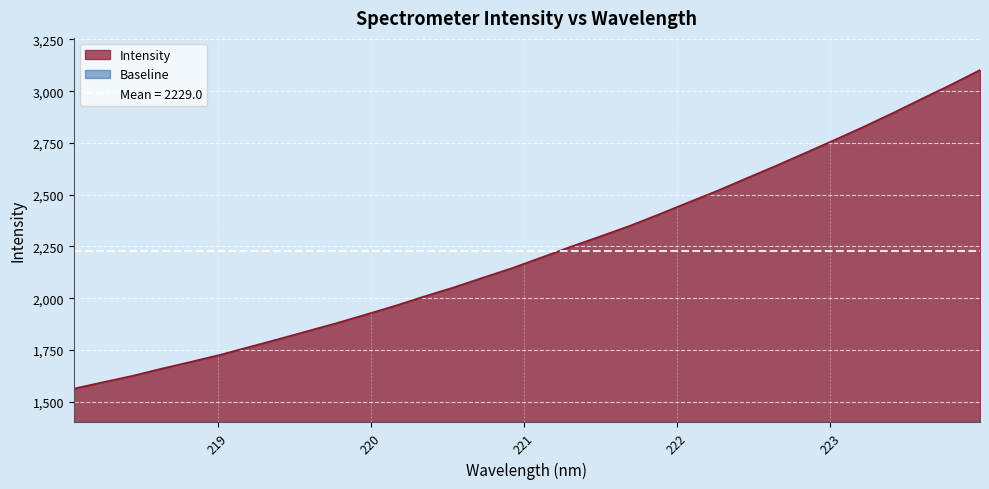

At which label does the data first exceed 2197?

221.1174